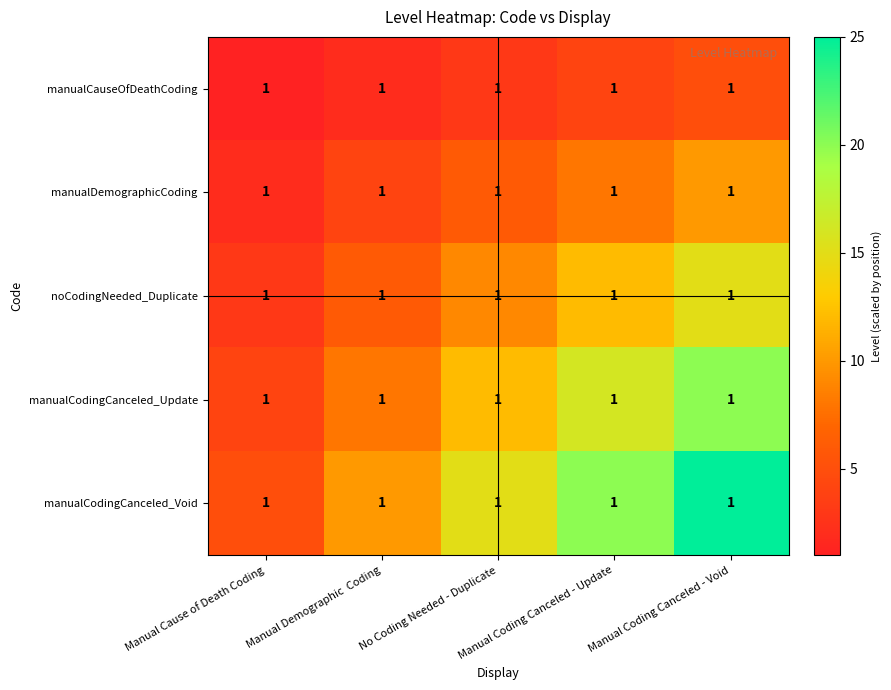

List the series in order of their peak value, highest first.

manualCodingCanceled_Void, manualCodingCanceled_Update, noCodingNeeded_Duplicate, manualDemographicCoding, manualCauseOfDeathCoding